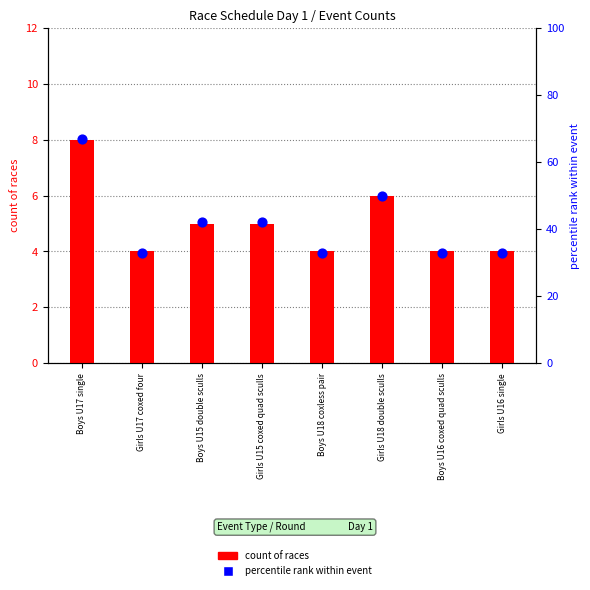

Which series has the largest Y range (max minus min)?

percentile rank within event